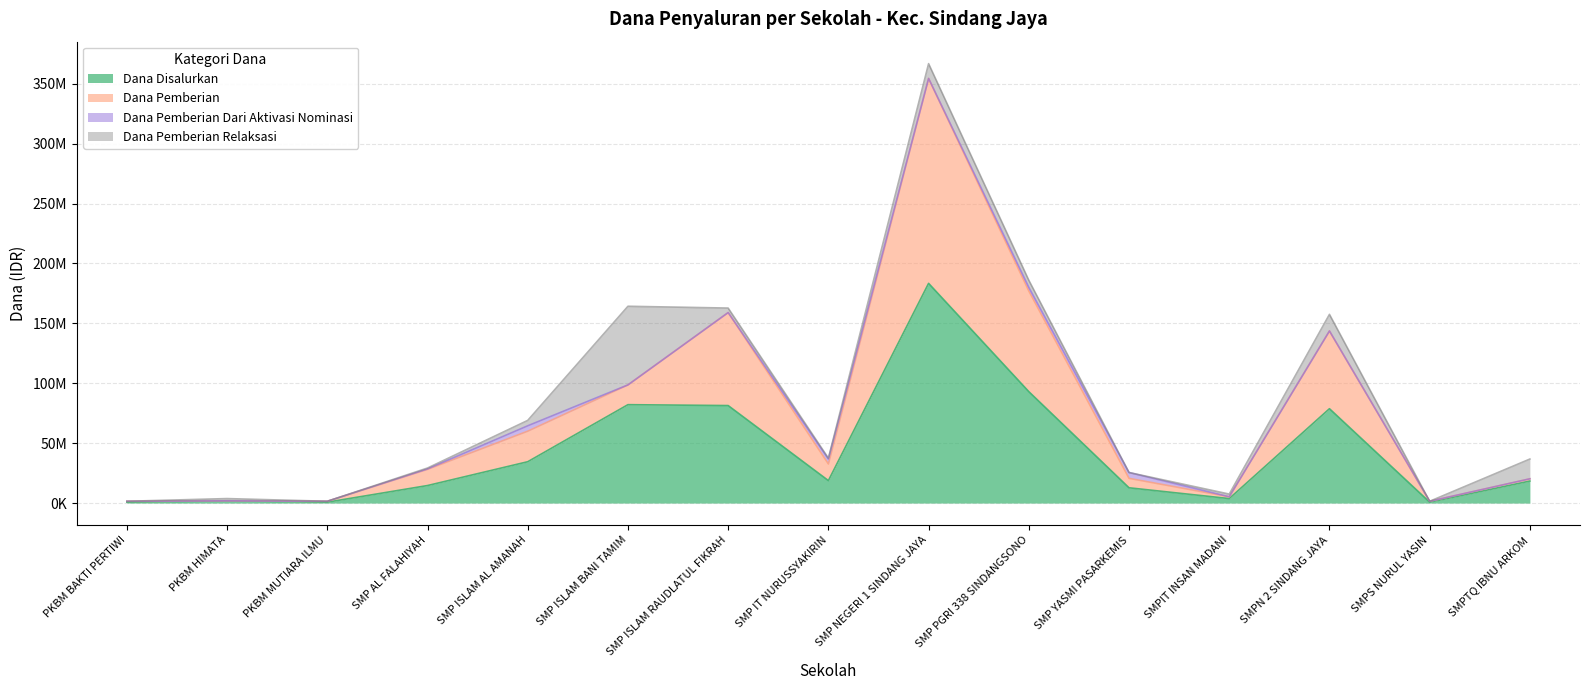

Does the chart have visible grid lines?

Yes